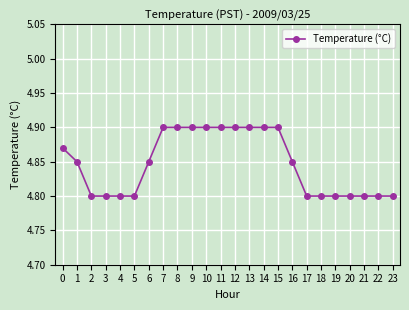

How many values are between 4 and 5?

24